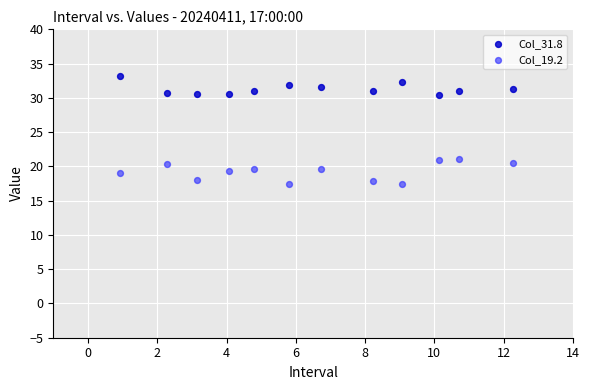

What is the X range (max minus min) for the scatter plot?

11.4